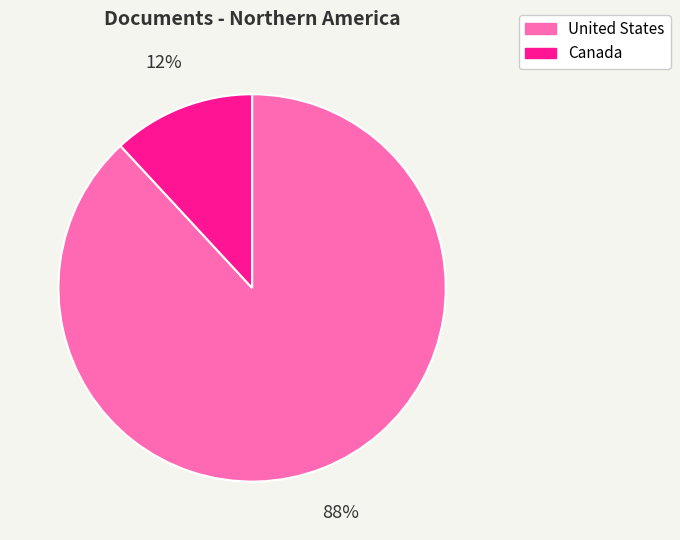

To the nearest percent, what percentage of the pie is United States?

88%